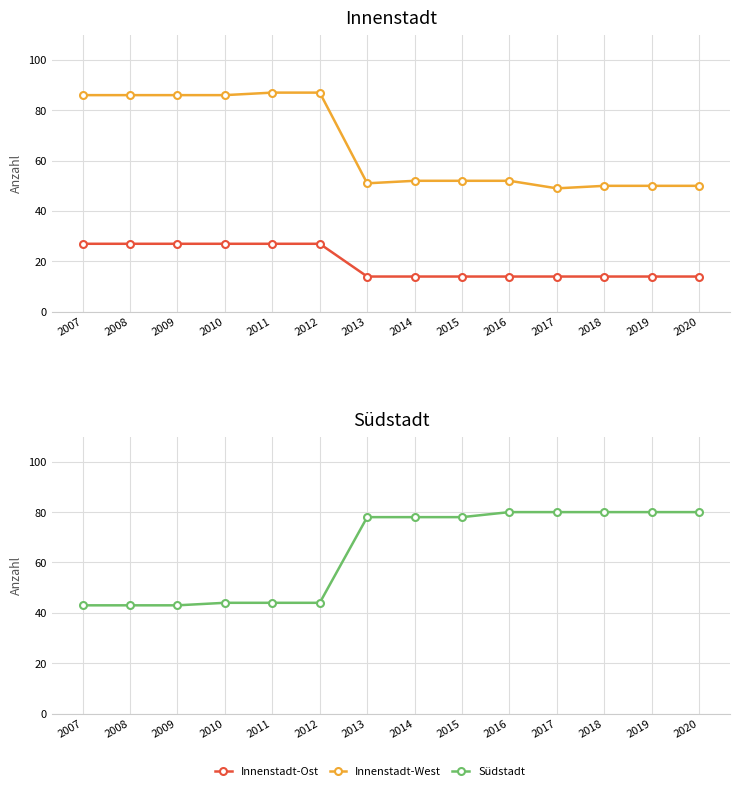

Reading left to right, what are all the values shown in this chart?

Innenstadt-Ost: 27	27	27	27	27	27	14	14	14	14	14	14	14	14
Innenstadt-West: 86	86	86	86	87	87	51	52	52	52	49	50	50	50
Südstadt: 43	43	43	44	44	44	78	78	78	80	80	80	80	80